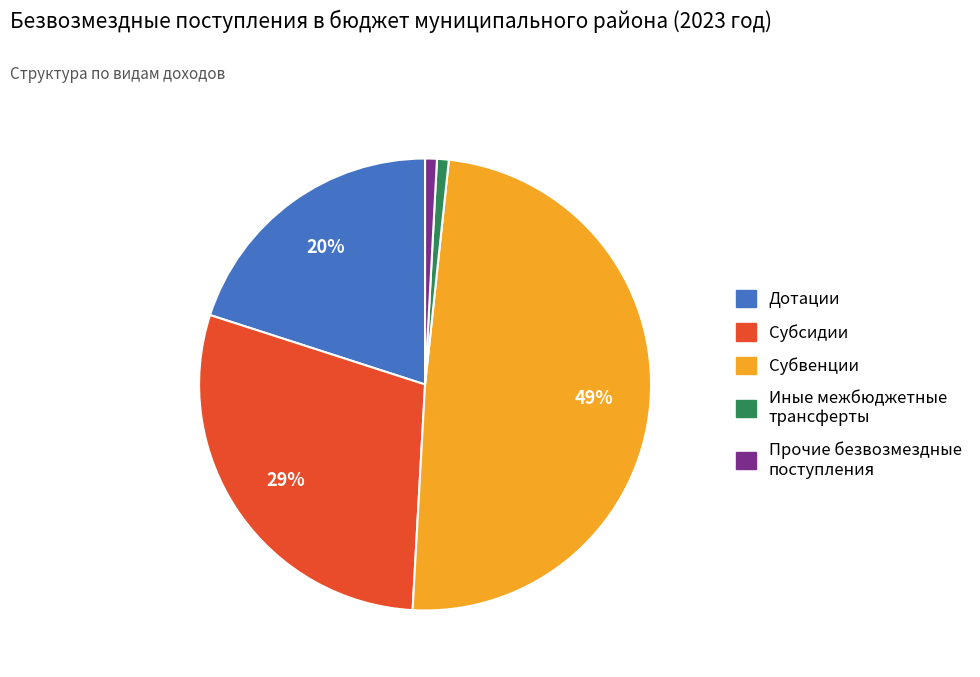

To the nearest percent, what is the average slice percentage?

20%